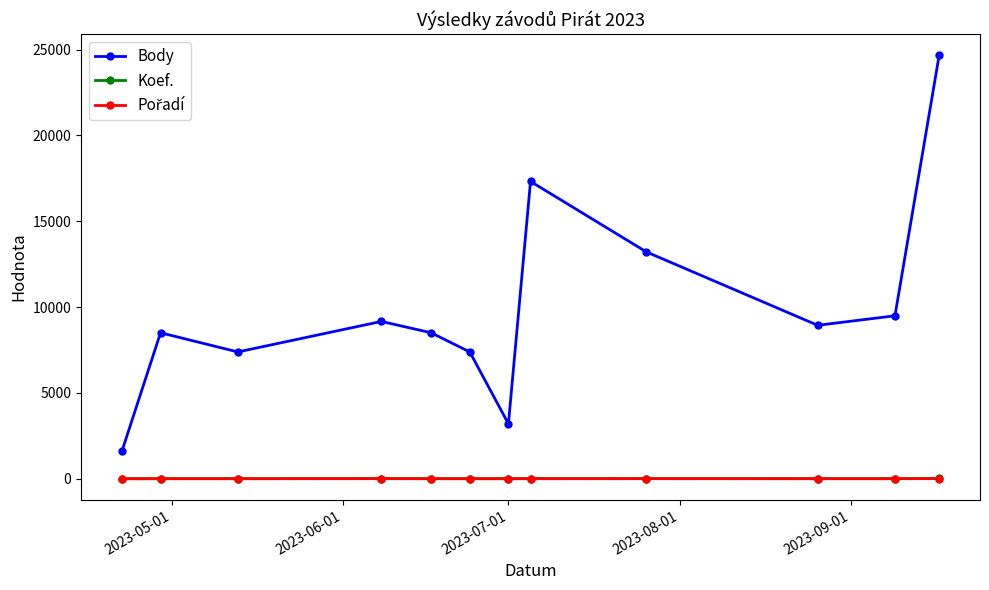

True or false: Body and Koef. cross at least once.

False